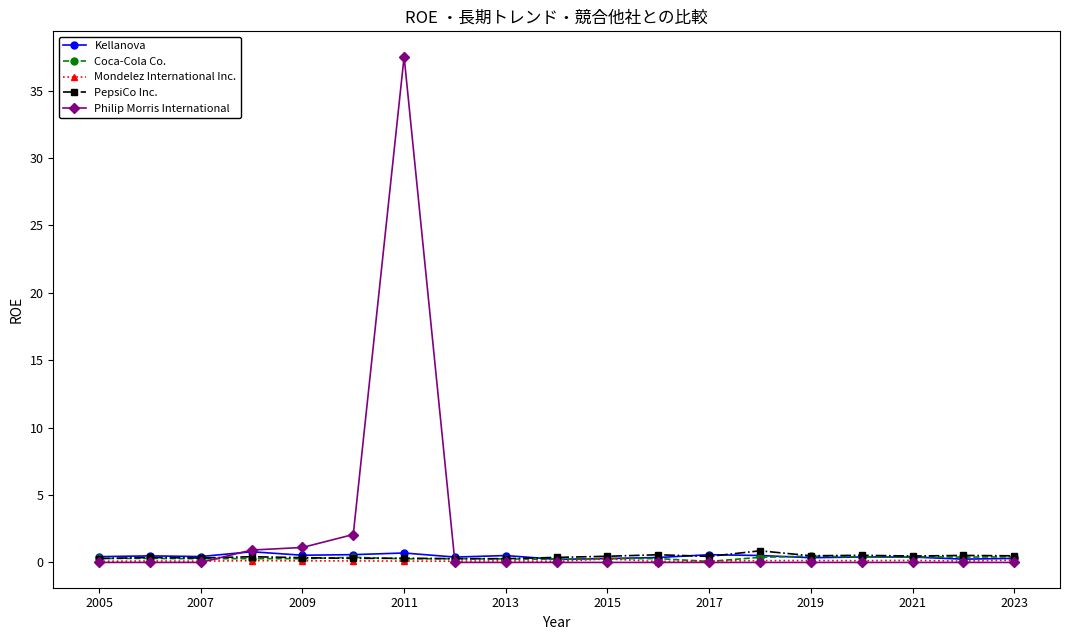

What is the maximum value shown in the chart?

37.5